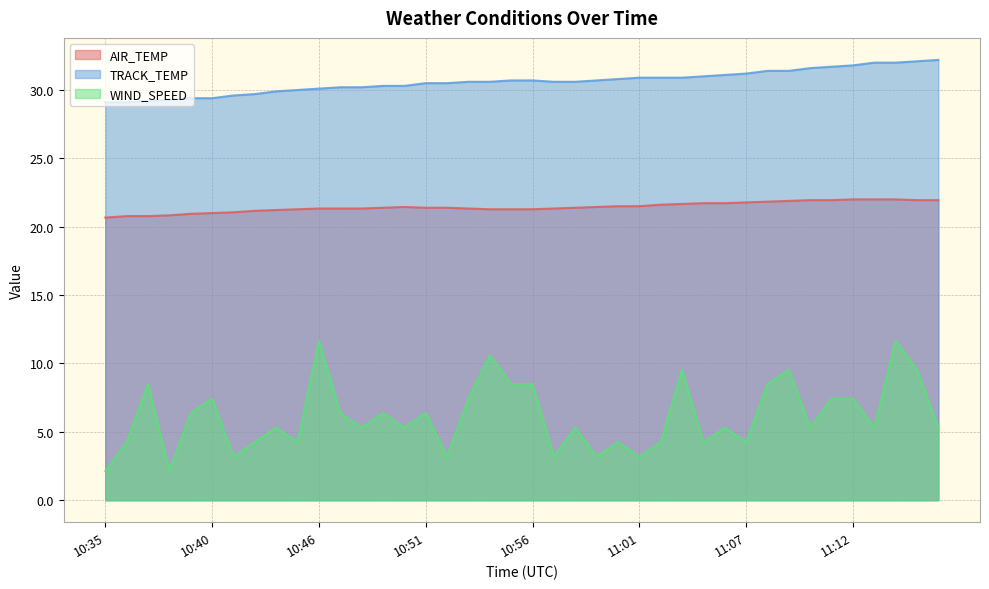

Reading right to left, list all the values displayed in this chart.

AIR_TEMP: 21.9	21.9	22.0	22.0	22.0	21.9	21.9	21.9	21.8	21.8	21.7	21.7	21.7	21.6	21.5	21.5	21.4	21.4	21.3	21.3	21.3	21.3	21.3	21.4	21.4	21.4	21.4	21.3	21.3	21.3	21.3	21.2	21.2	21.1	21.0	20.9	20.8	20.8	20.8	20.7
TRACK_TEMP: 32.2	32.1	32.0	32.0	31.8	31.7	31.6	31.4	31.4	31.2	31.1	31.0	30.9	30.9	30.9	30.8	30.7	30.6	30.6	30.7	30.7	30.6	30.6	30.5	30.5	30.3	30.3	30.2	30.2	30.1	30.0	29.9	29.7	29.6	29.4	29.4	29.3	29.2	29.1	29.1
WIND_SPEED: 5.3	9.5	11.7	5.3	7.4	7.4	5.3	9.5	8.5	4.2	5.3	4.2	9.5	4.2	3.2	4.2	3.2	5.3	3.2	8.5	8.5	10.6	7.4	3.2	6.4	5.3	6.4	5.3	6.4	11.7	4.2	5.3	4.2	3.2	7.4	6.4	2.1	8.5	4.2	2.1